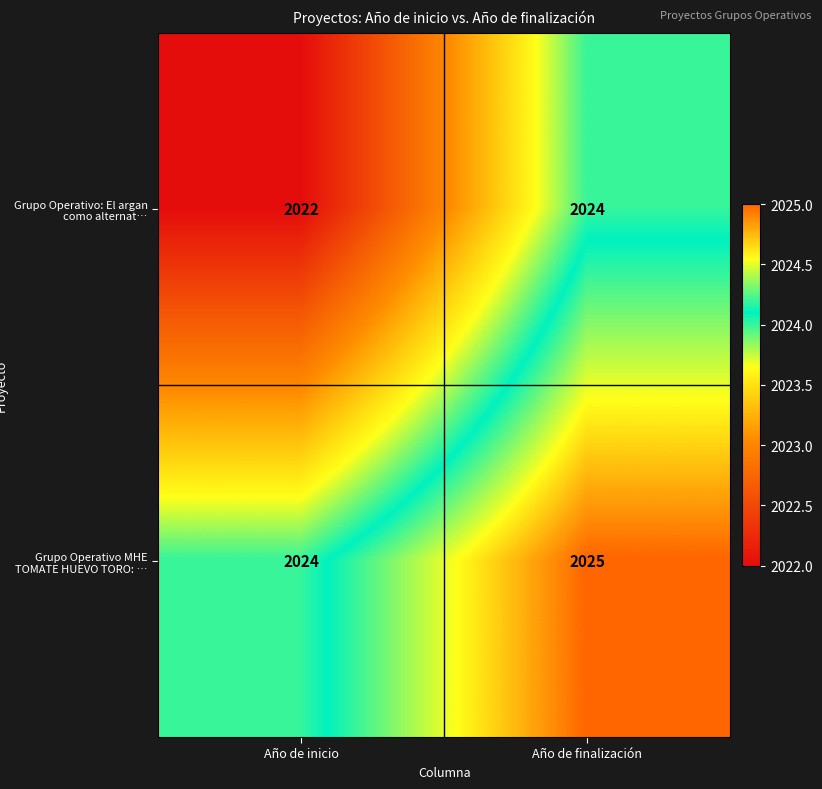

What is the sum of the Grupo Operativo MHE TOMATE HUEVO TORO: … values at Año de finalización and Año de inicio?

4049